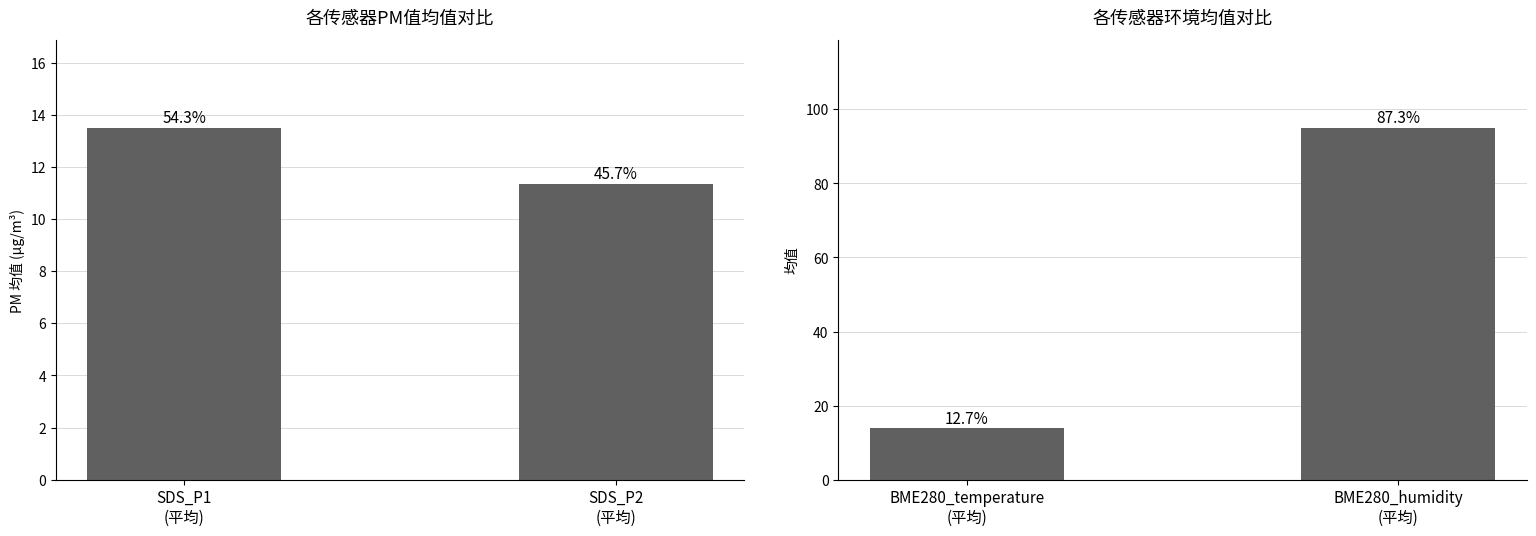

At which category does the chart reach its minimum across all series?

SDS_P2
(平均)